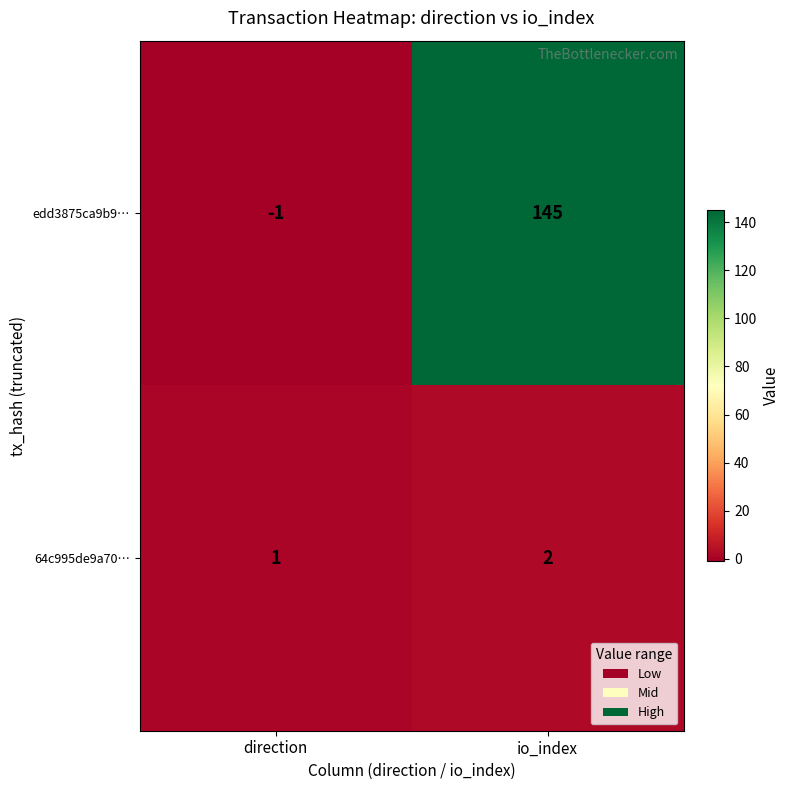

Rank the series by their average value, from lowest to highest.

64c995de9a70…, edd3875ca9b9…